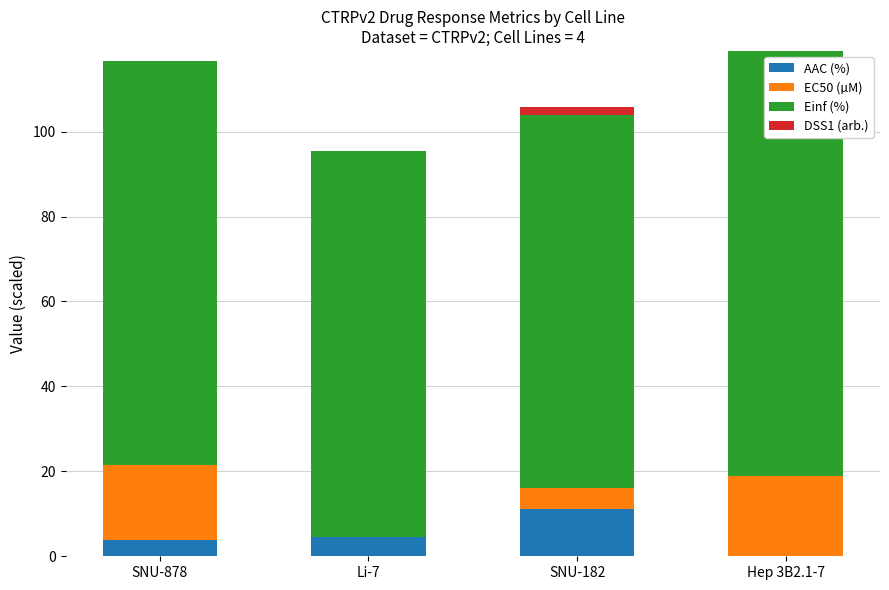

What is the total value across all series at SNU-878?

116.6